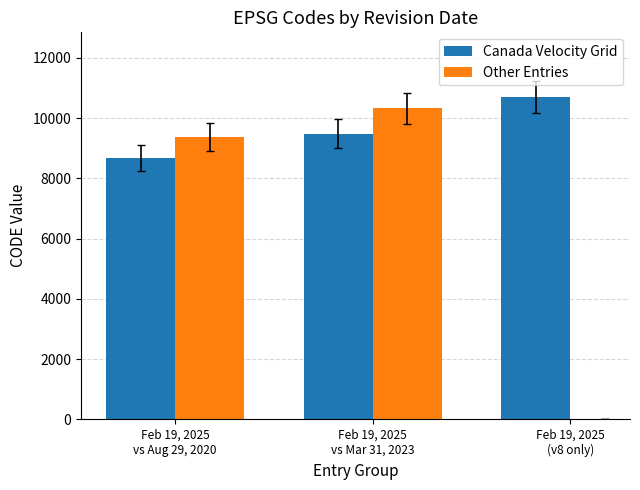

What is the difference between the maximum and minimum values in the Canada Velocity Grid series?

2031